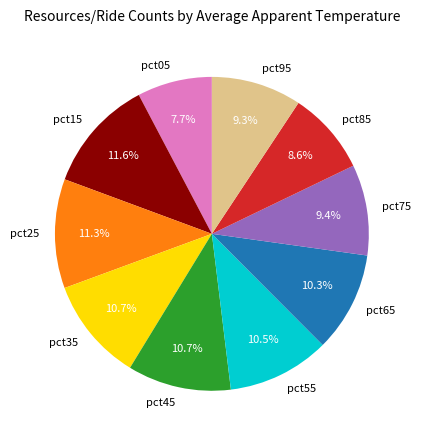

How many slices are in this pie chart?

10